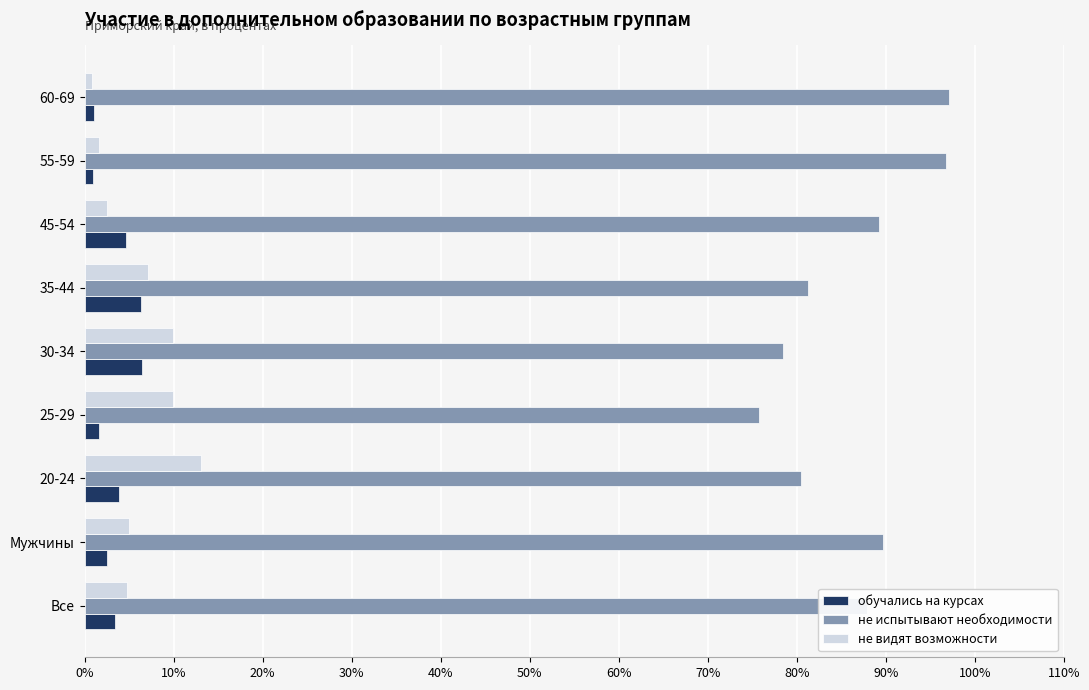

The не видят возможности series shows 2.5 at 45-54. True or false?

True